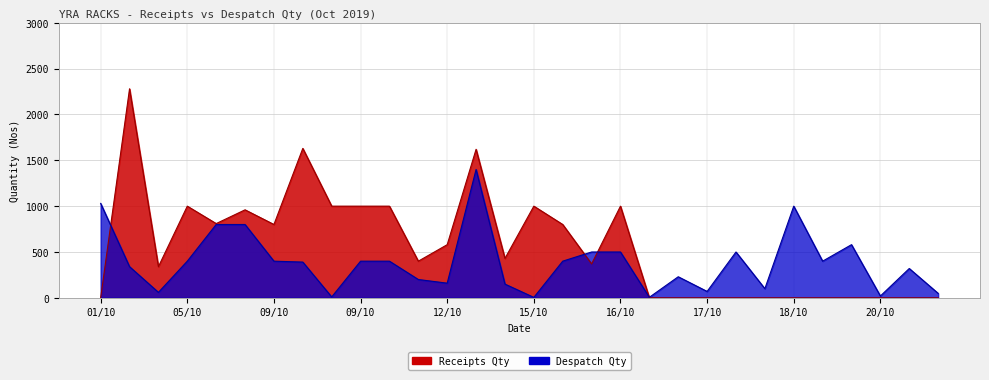

What is the difference between the second highest and minimum values in the Receipts Qty series?

1630